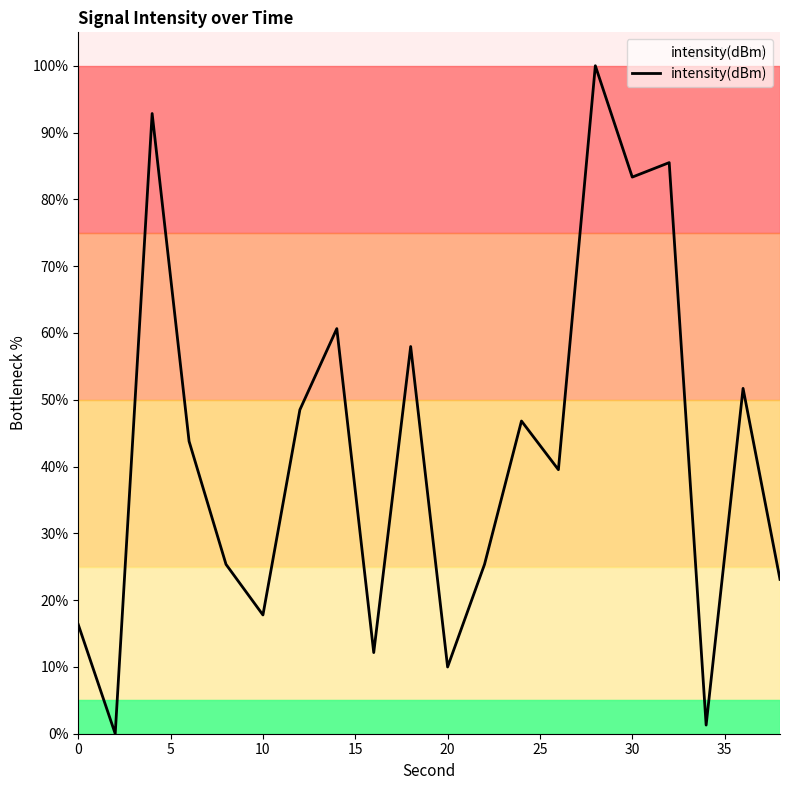

What is the maximum value shown in the chart?

100.0